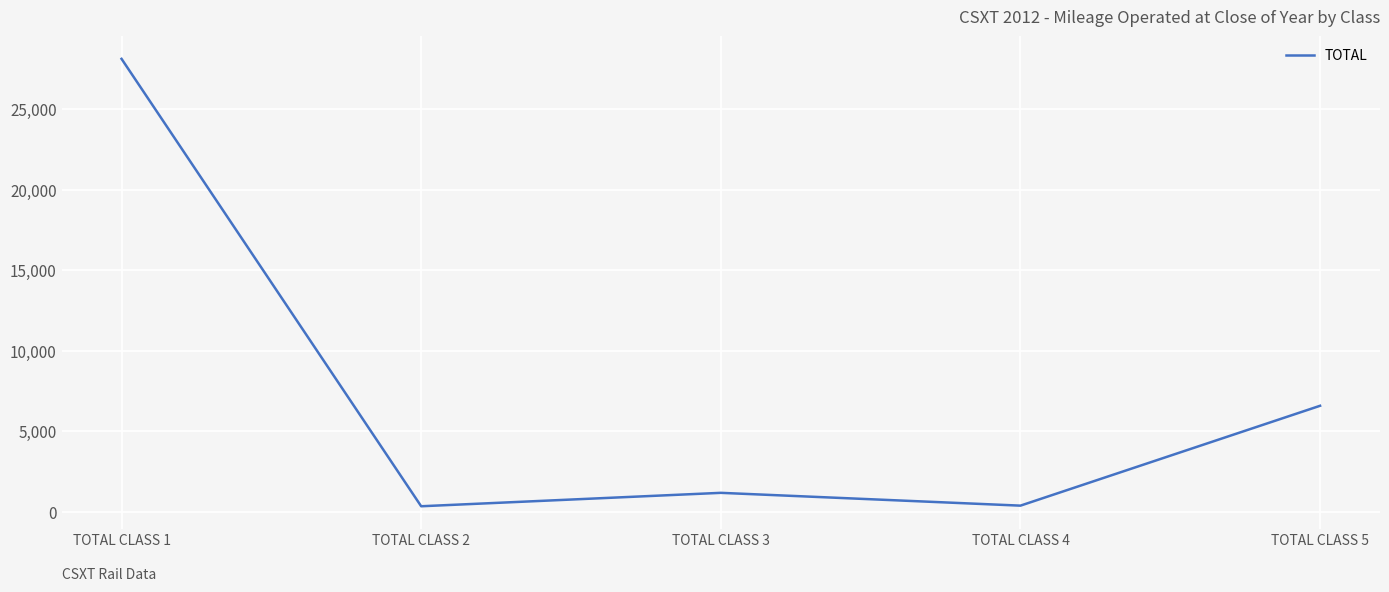

At which category does the data reach its first local peak?

TOTAL CLASS 3